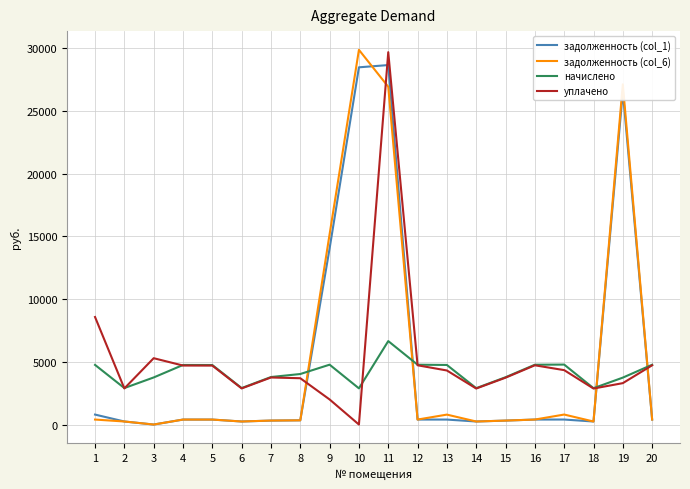

The value of задолженность (col_1) at 11 is 5880.7. True or false?

False